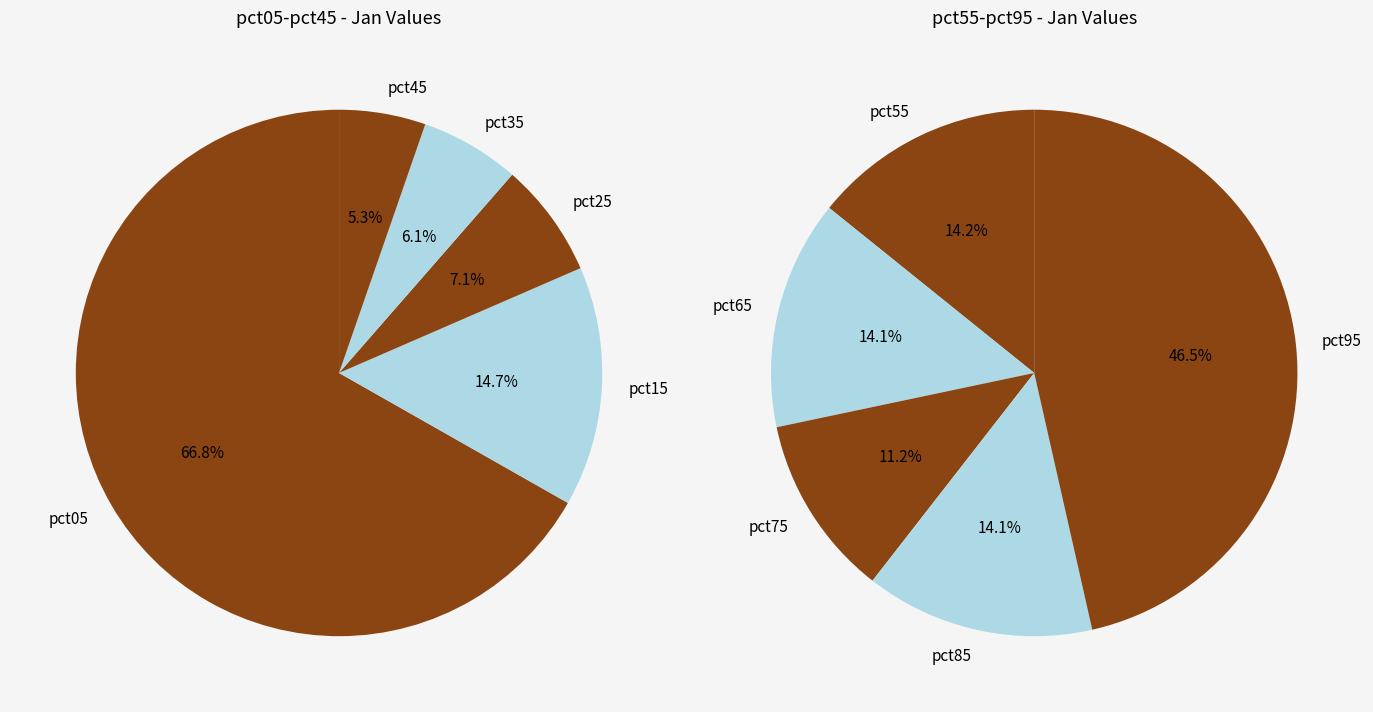

Which category has the biggest portion of the pie?

pct05